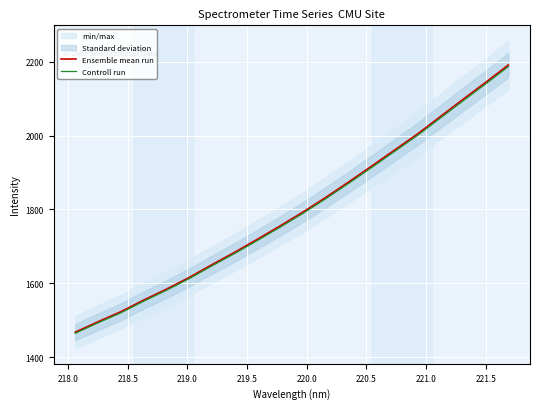

What is the maximum value for Controll run?

2187.2